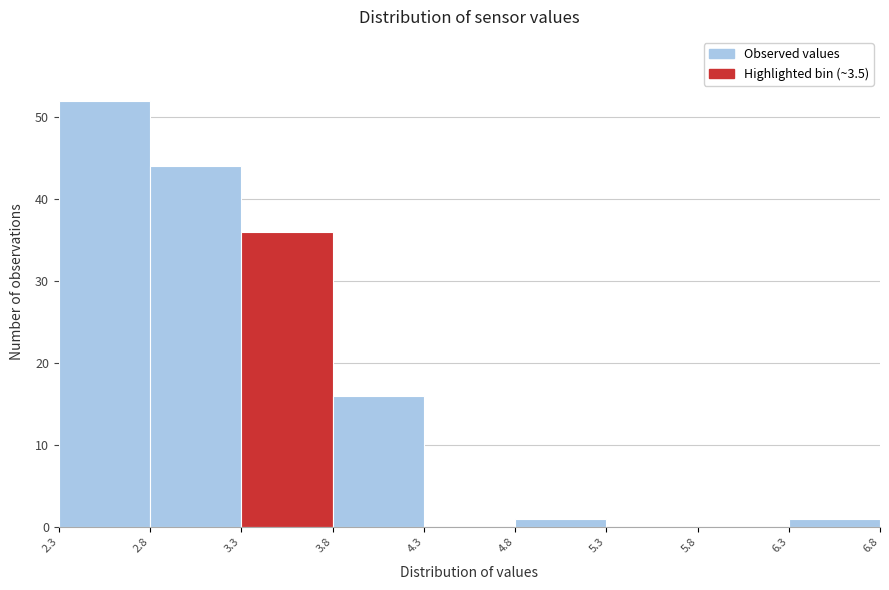

Which range on the x-axis has the tallest bar?

2.3 to 2.8